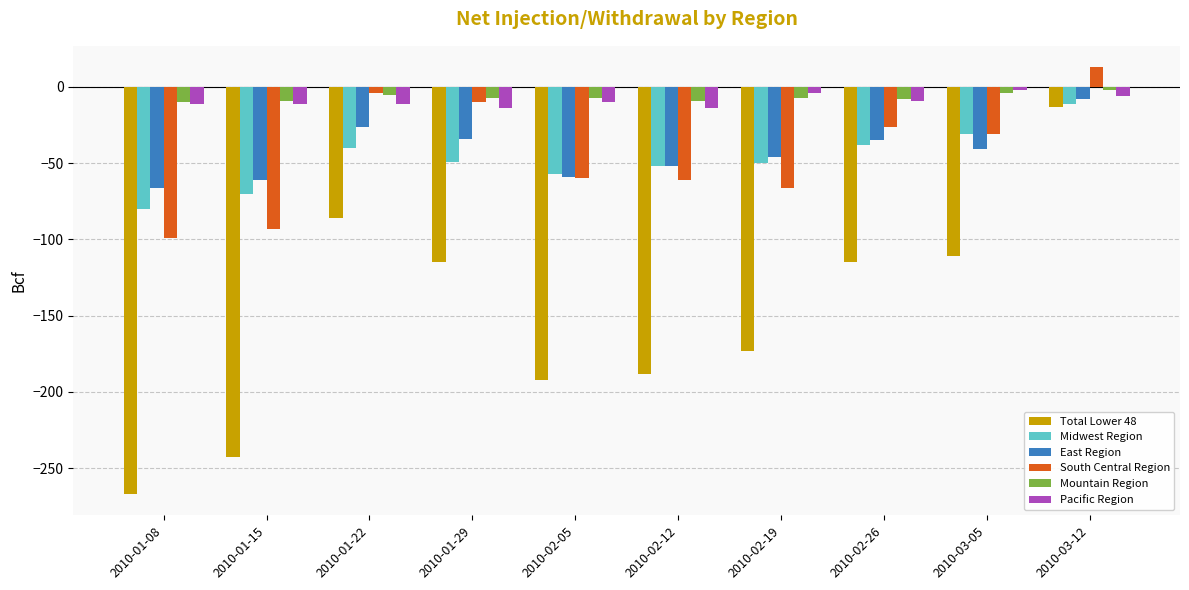

Is it true that Total Lower 48 equals -188 at 2010-02-12?

True